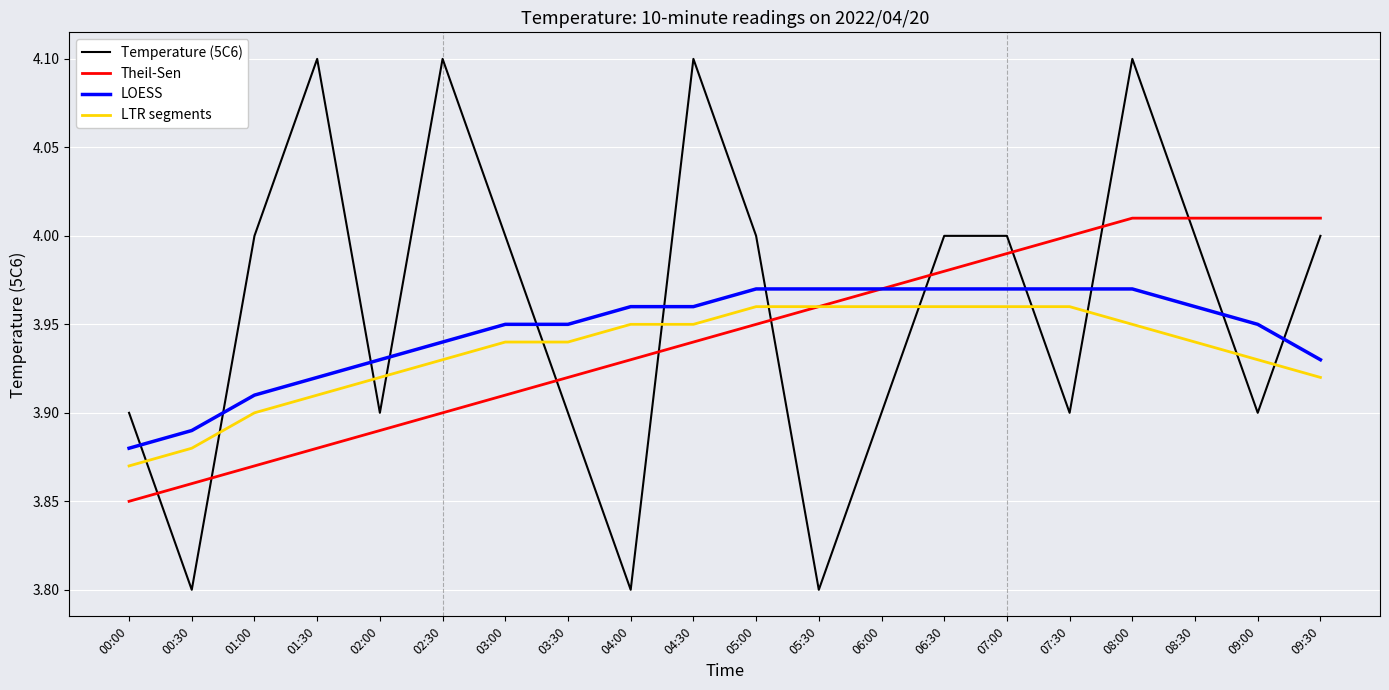

How many values in the Temperature (5C6) series are below 4?

9